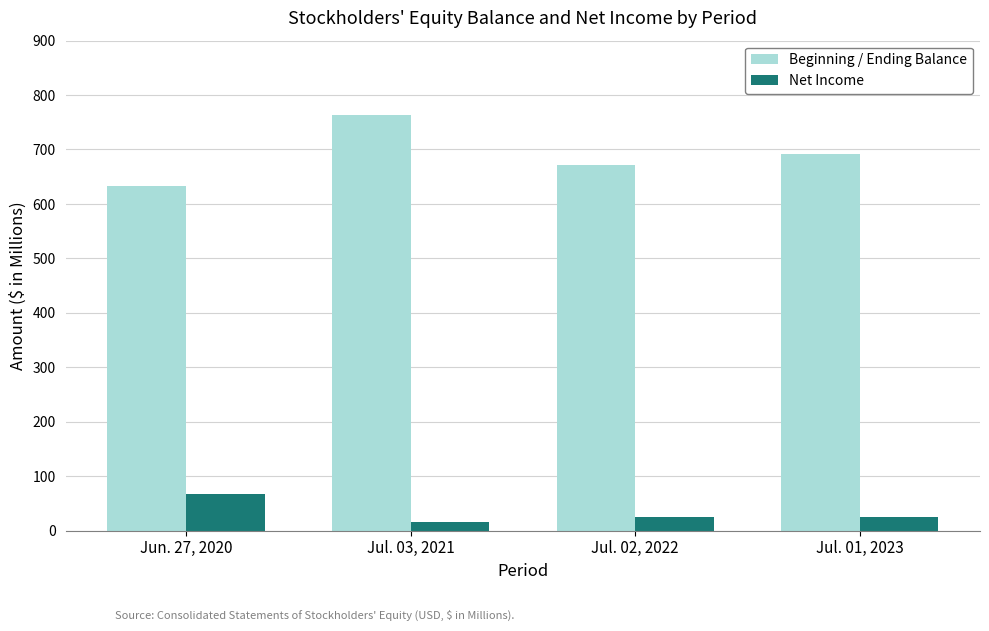

Which label corresponds to the largest value in the chart?

Jul. 03, 2021